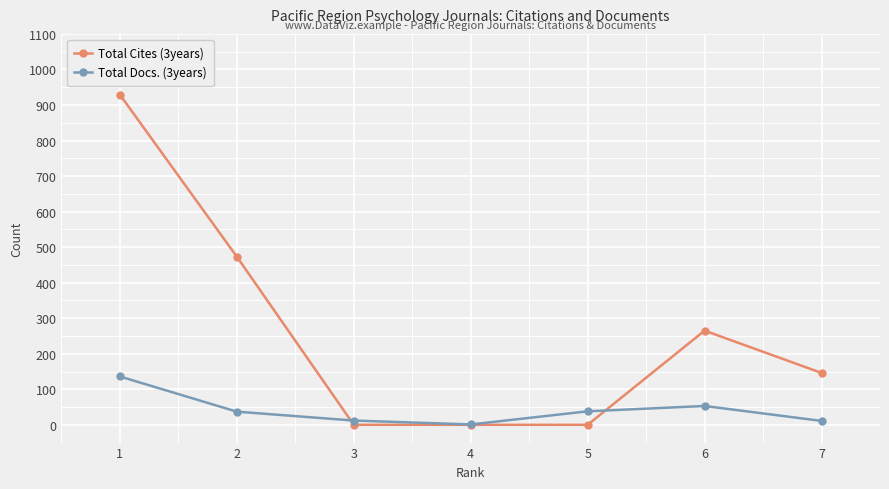

List the series in order of their overall mean, highest first.

Total Cites (3years), Total Docs. (3years)